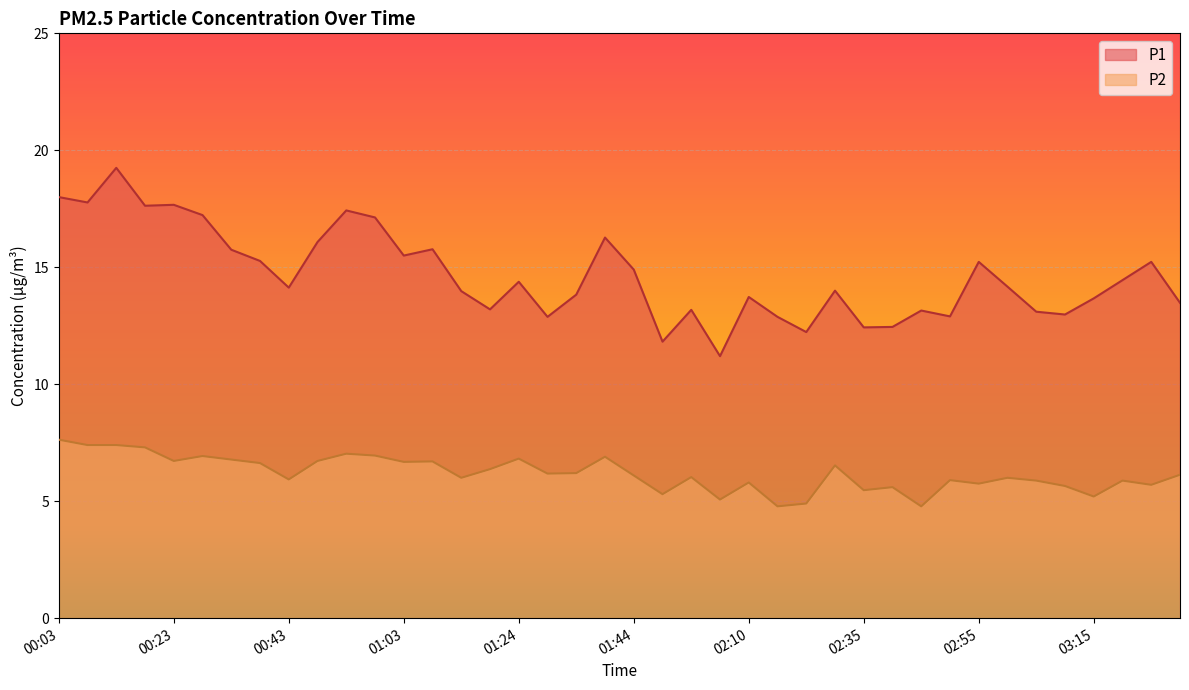

What is the difference between the highest and lowest values at 00:28?

10.3